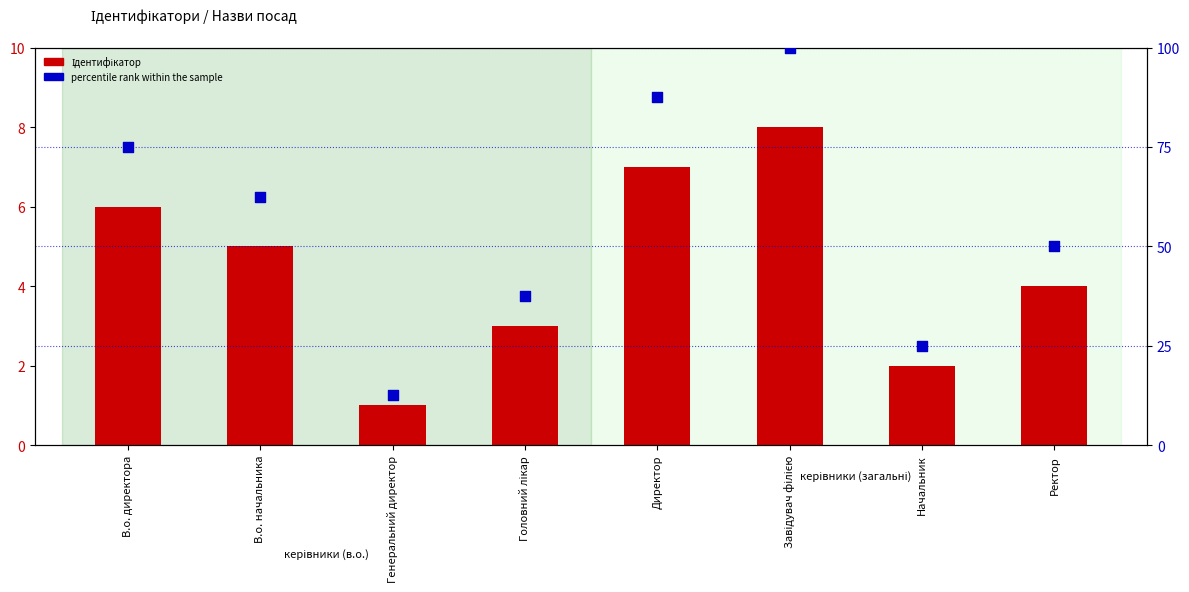

Which series has the largest total across all categories?

percentile rank within the sample